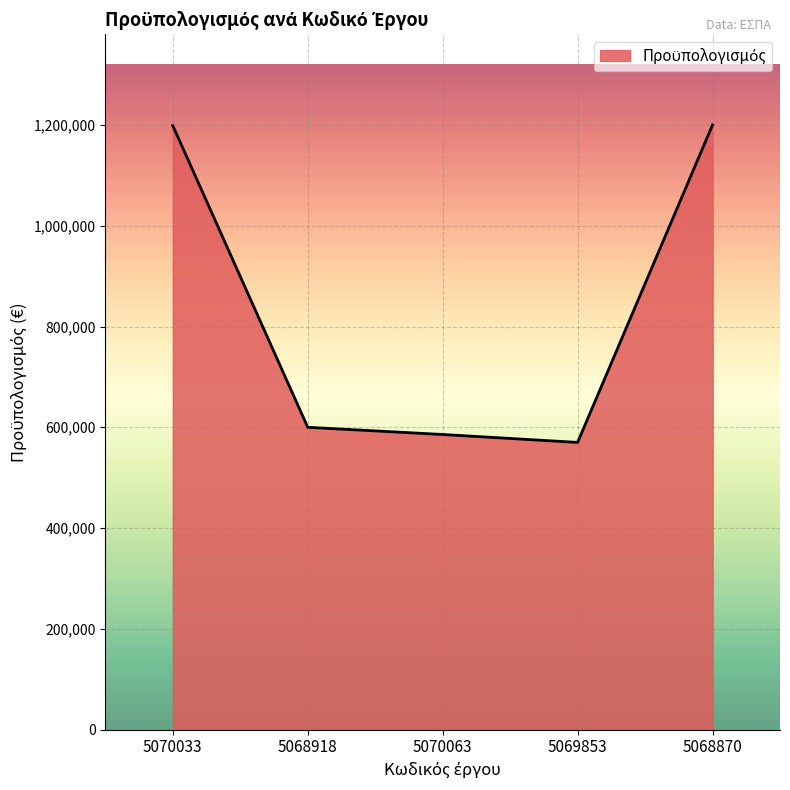

Does the chart display data point markers on the line(s)?

No